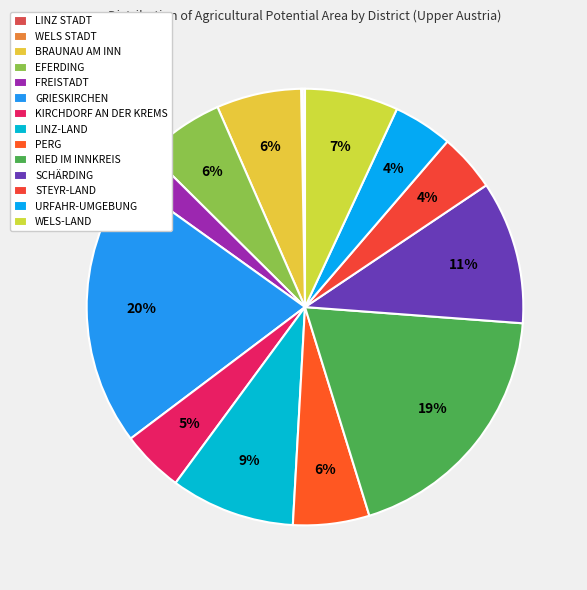

True or false: RIED IM INNKREIS accounts for 19% of the total.

True